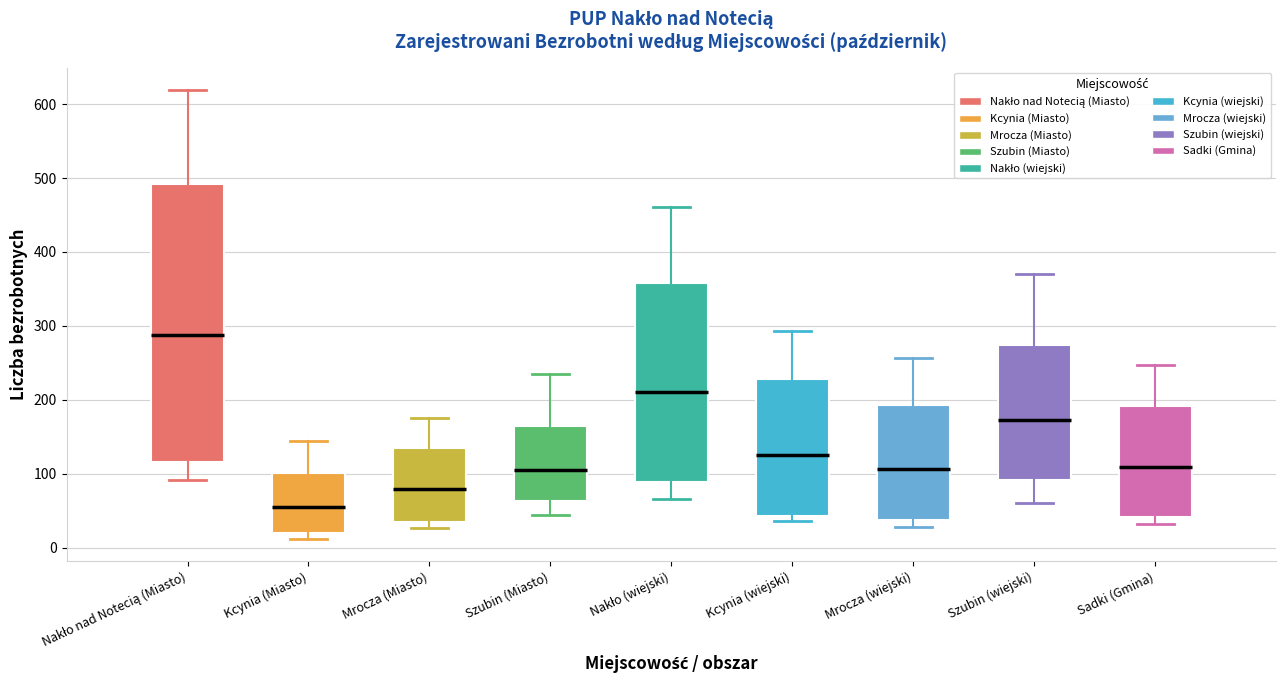

Which box is the tallest, from its lower edge to its upper edge?

Nakło nad Notecią (Miasto)